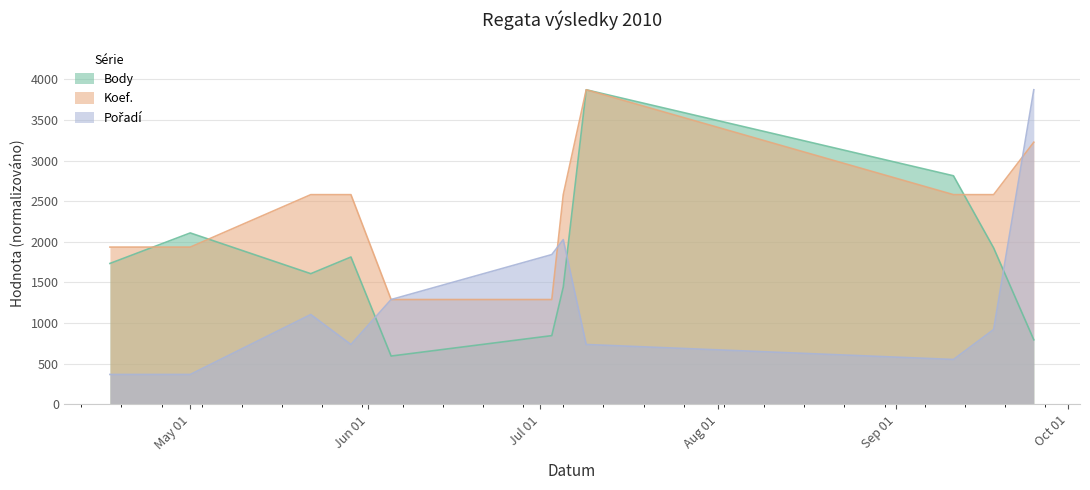

Which has a higher value, 2010-04-17 or 2010-09-25?

2010-04-17